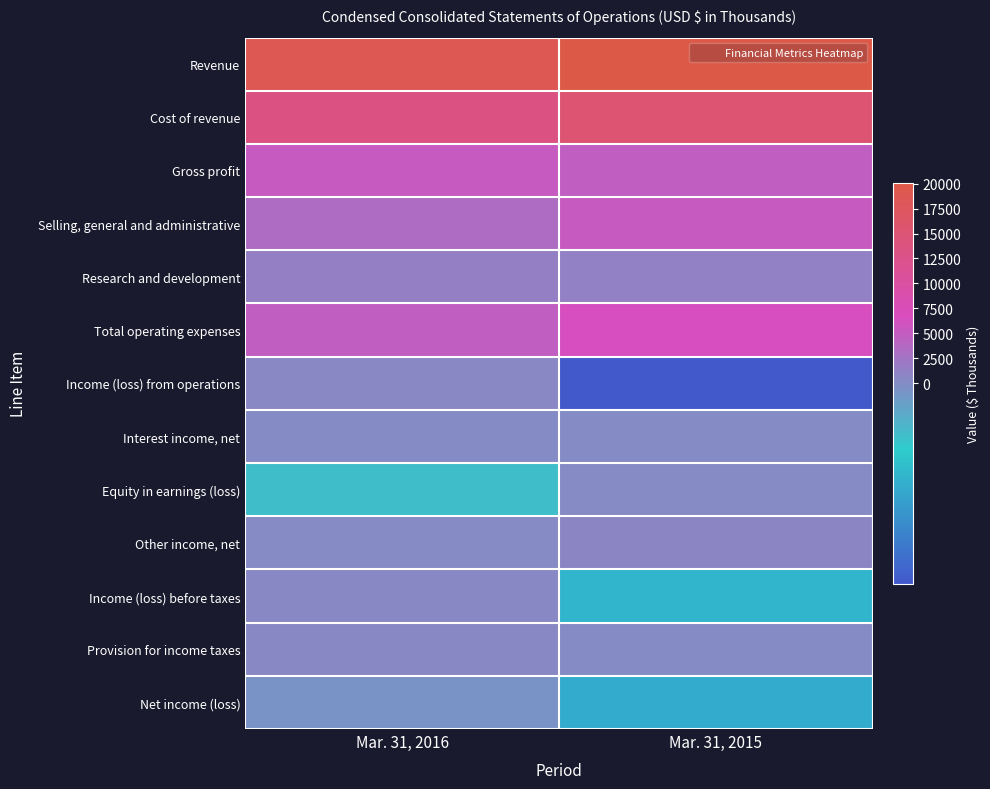

Rank the series at Mar. 31, 2016 from lowest to highest value.

Equity in earnings (loss), Net income (loss), Interest income, net, Other income, net, Income (loss) before taxes, Provision for income taxes, Income (loss) from operations, Research and development, Selling, general and administrative, Total operating expenses, Gross profit, Cost of revenue, Revenue